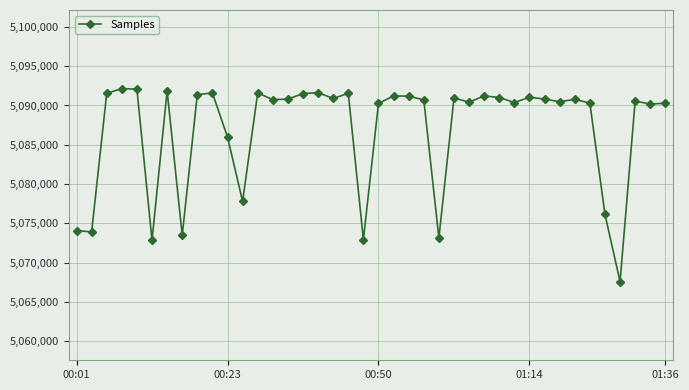

What is the difference between the maximum and minimum values?

24596